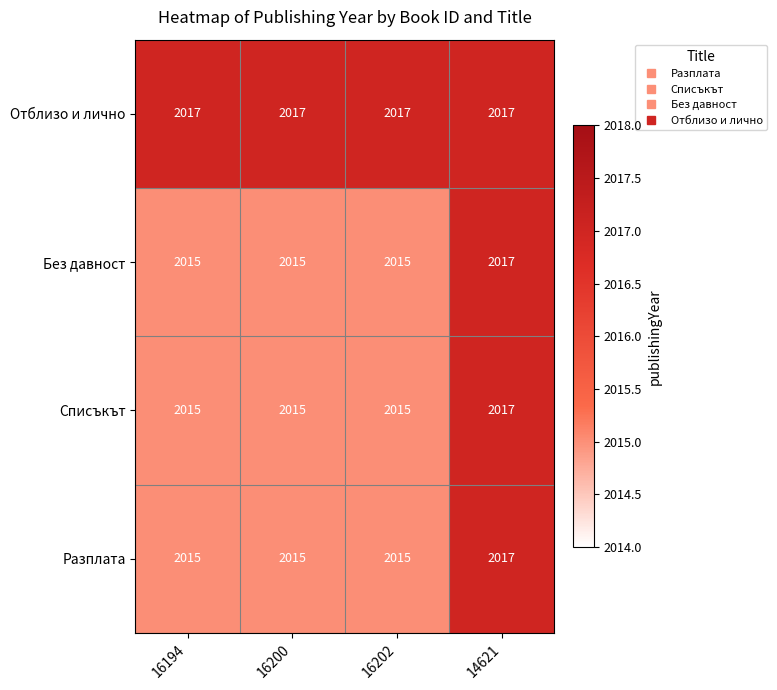

Count the number of categories in the chart.

4